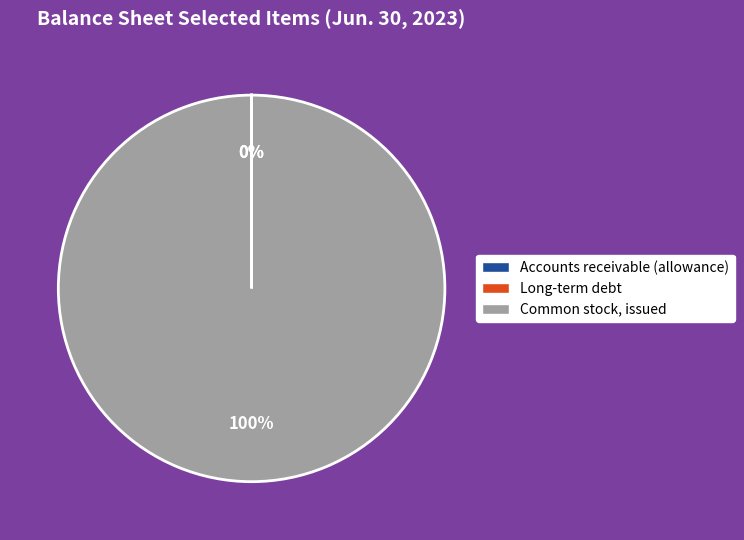

True or false: Common stock, issued accounts for 90% of the total.

False